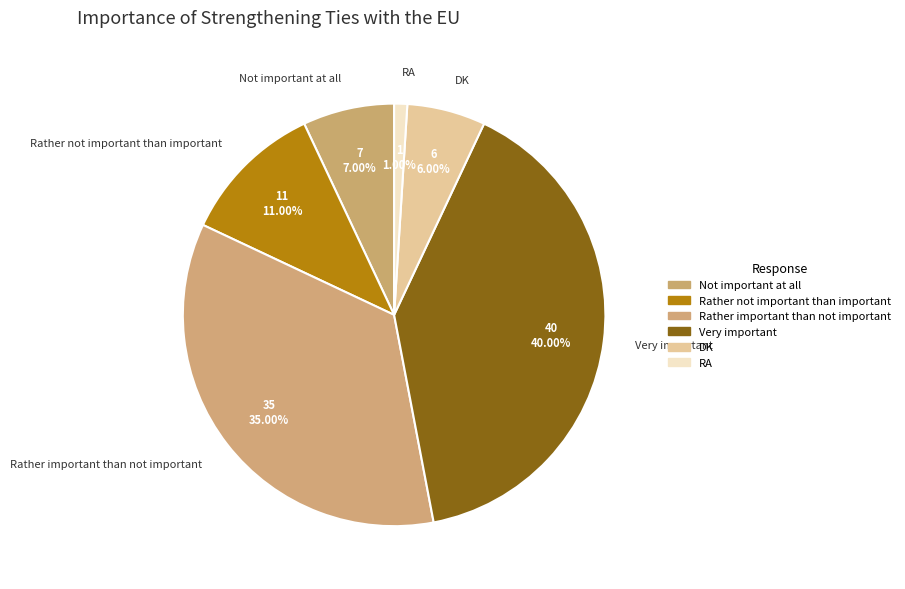

To the nearest percent, what is the difference between the Rather not important than important and DK slice percentages?

5%